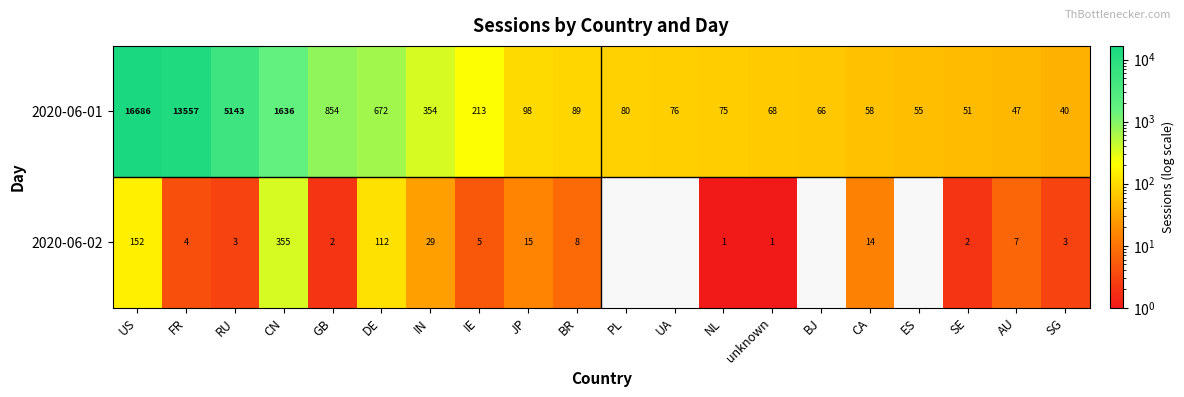

At which label does 2020-06-01 first exceed 89?

US